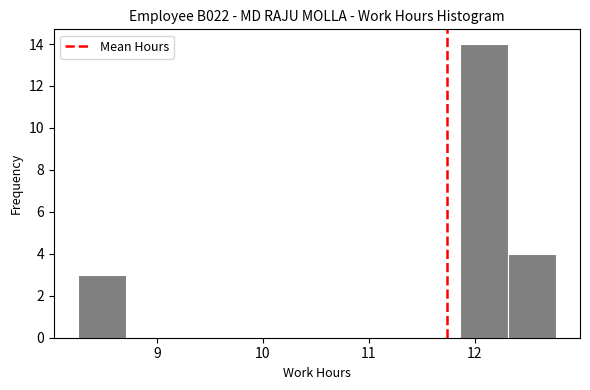

Reading left to right, list every bar in this chart as the range it spans on the x-axis followed by its height. Neither the bar edges nor the heights are printed on the chart, so give them approximately, as read against the axes.

8.3 to 8.7: 3
8.7 to 9.2: 0
9.2 to 9.6: 0
9.6 to 10.1: 0
10.1 to 10.5: 0
10.5 to 11.0: 0
11.0 to 11.4: 0
11.4 to 11.9: 0
11.9 to 12.3: 14
12.3 to 12.8: 4